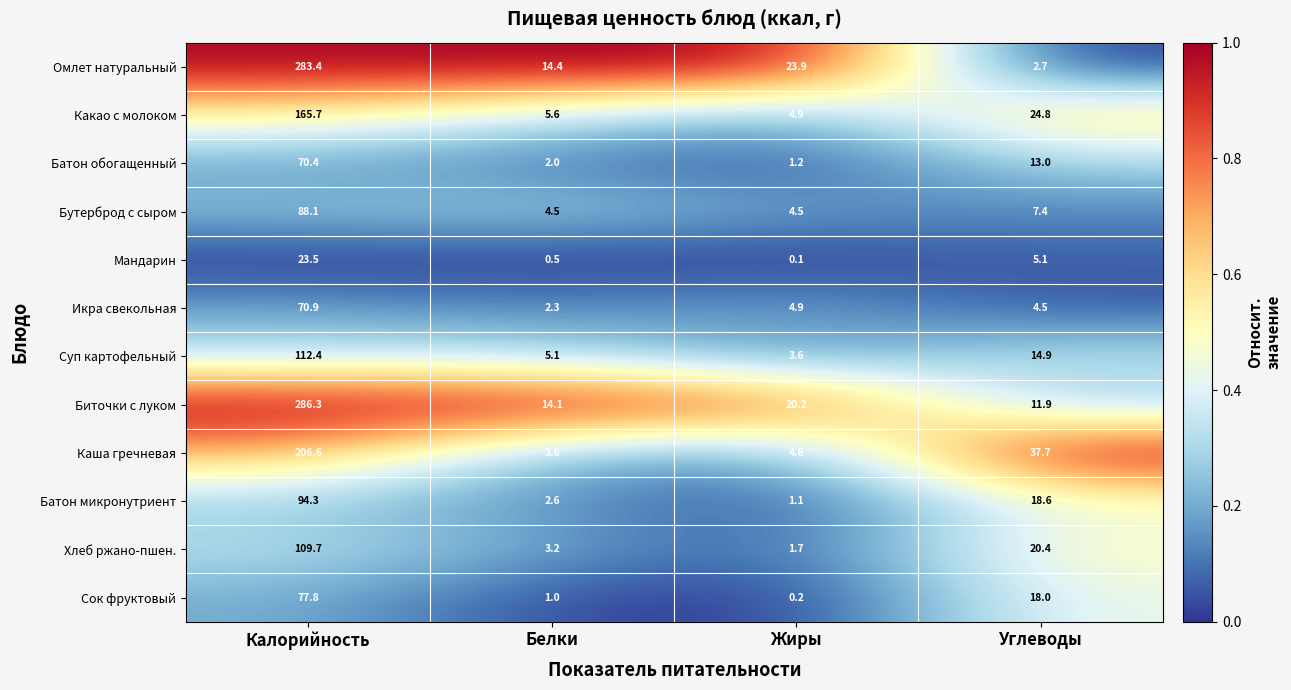

Which series has the widest spread of values?

Омлет натуральный